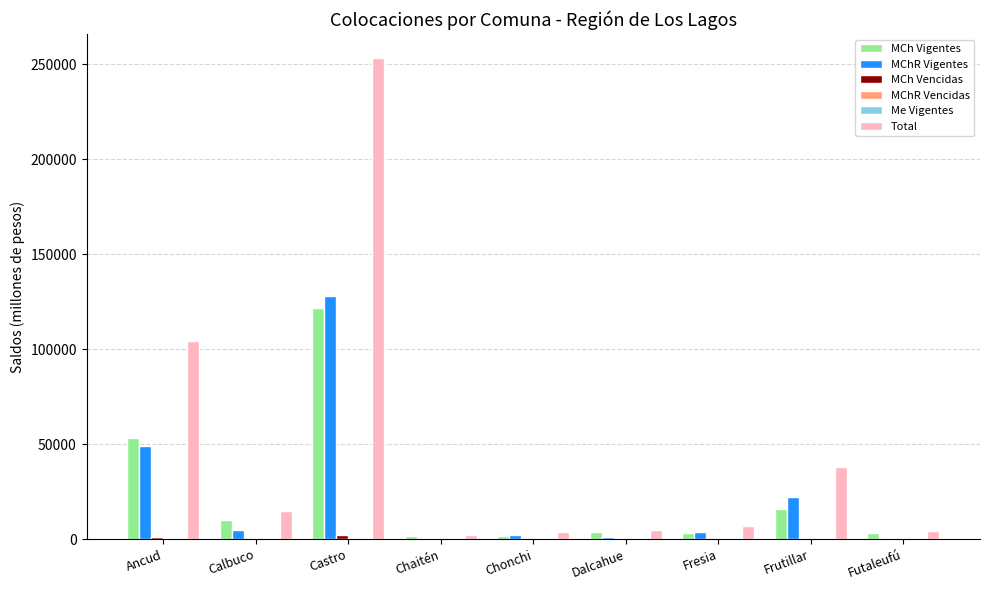

The value of MChR Vigentes at Frutillar is 11445.9. True or false?

False